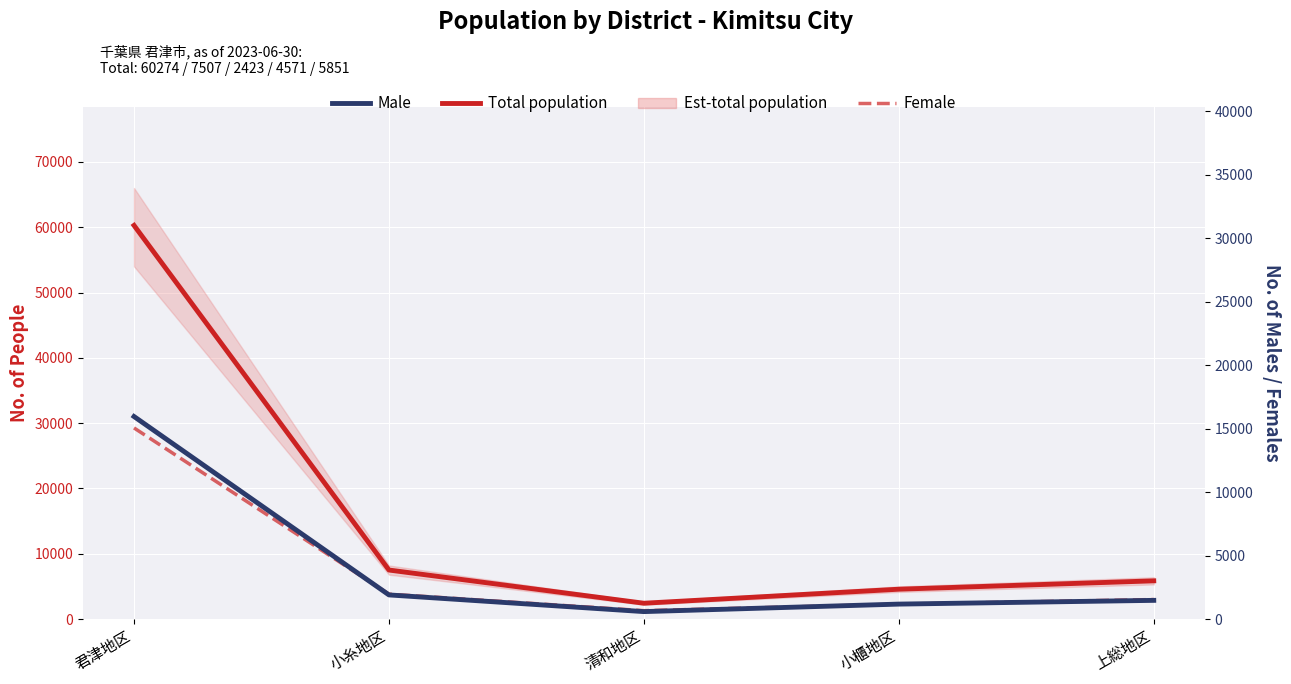

The value of Female at 君津地区 is 12342. True or false?

False